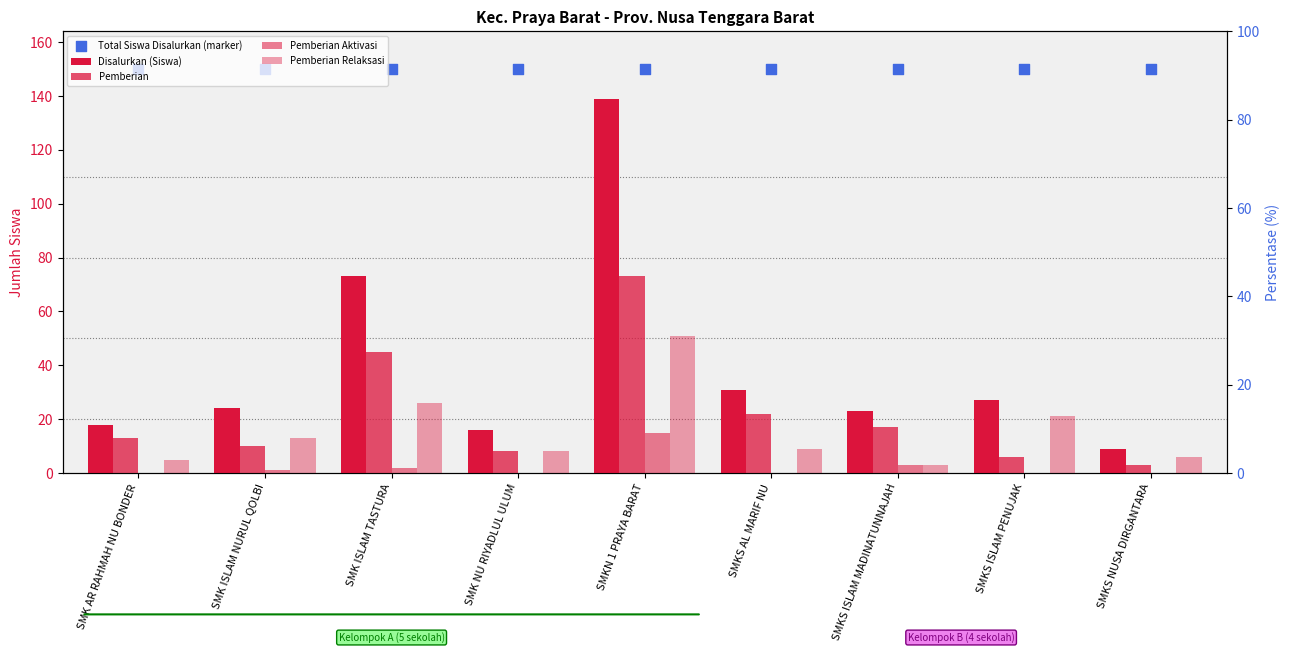

What are all the series names shown in the legend?

Disalurkan (Siswa), Pemberian, Pemberian Aktivasi, Pemberian Relaksasi, Total Siswa Disalurkan (marker)